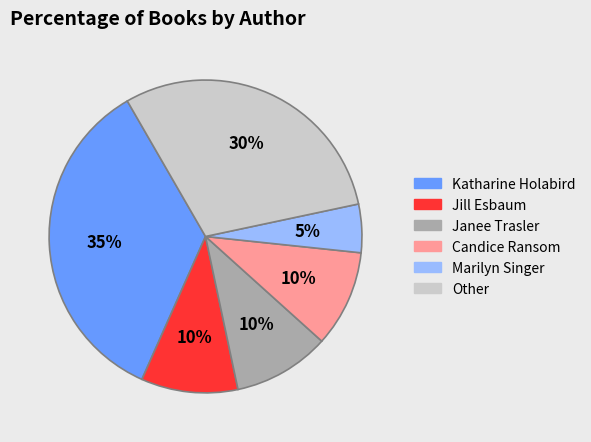

Is there any slice that represents more than half of the pie?

No